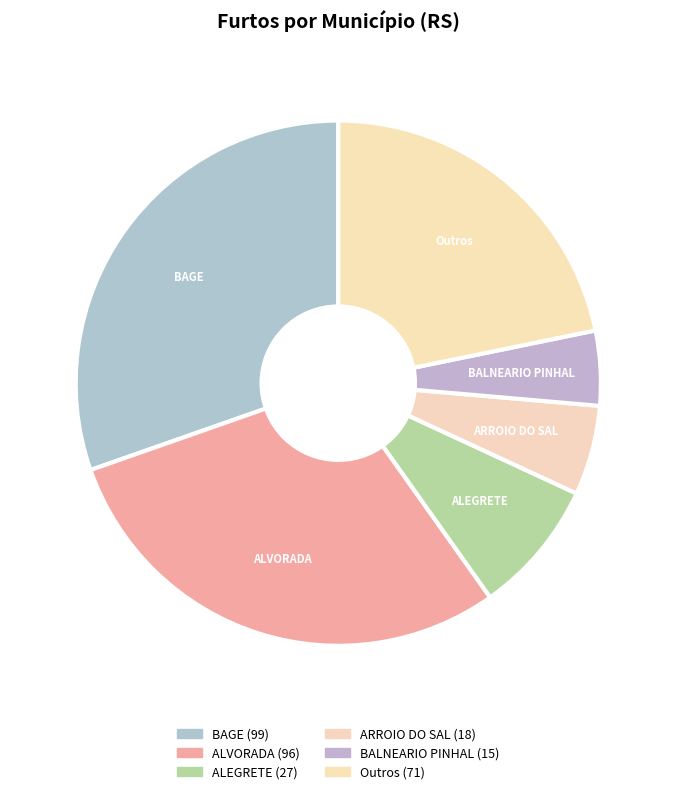

How many slices are in this pie chart?

6